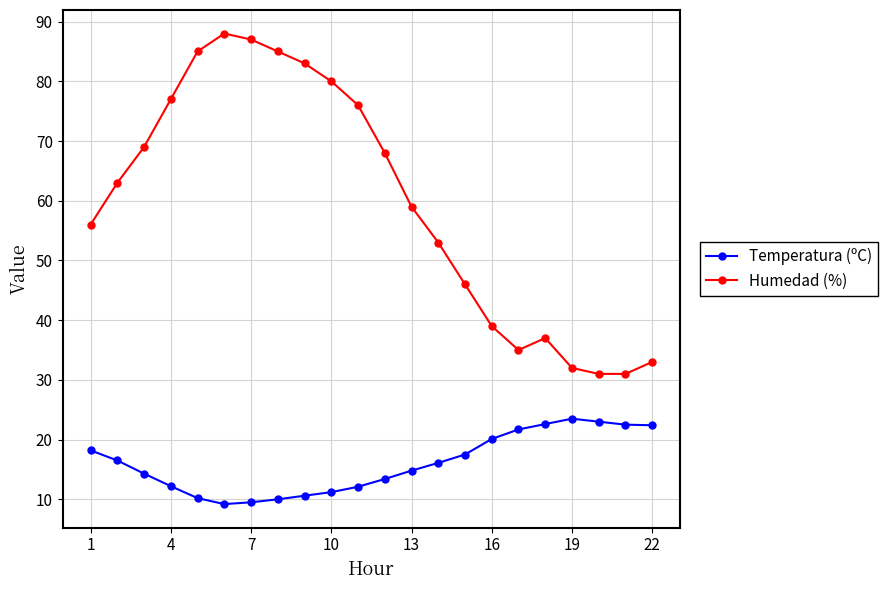

Which series has the largest range (max minus min)?

Humedad (%)